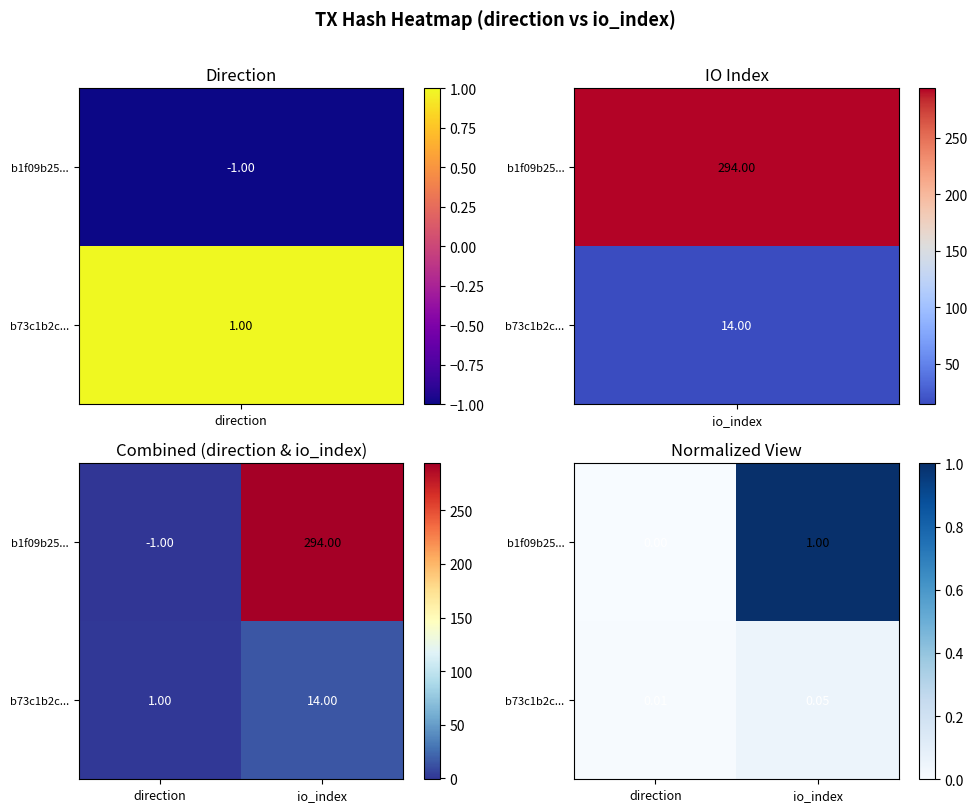

Which has a higher value, io_index or direction?

io_index